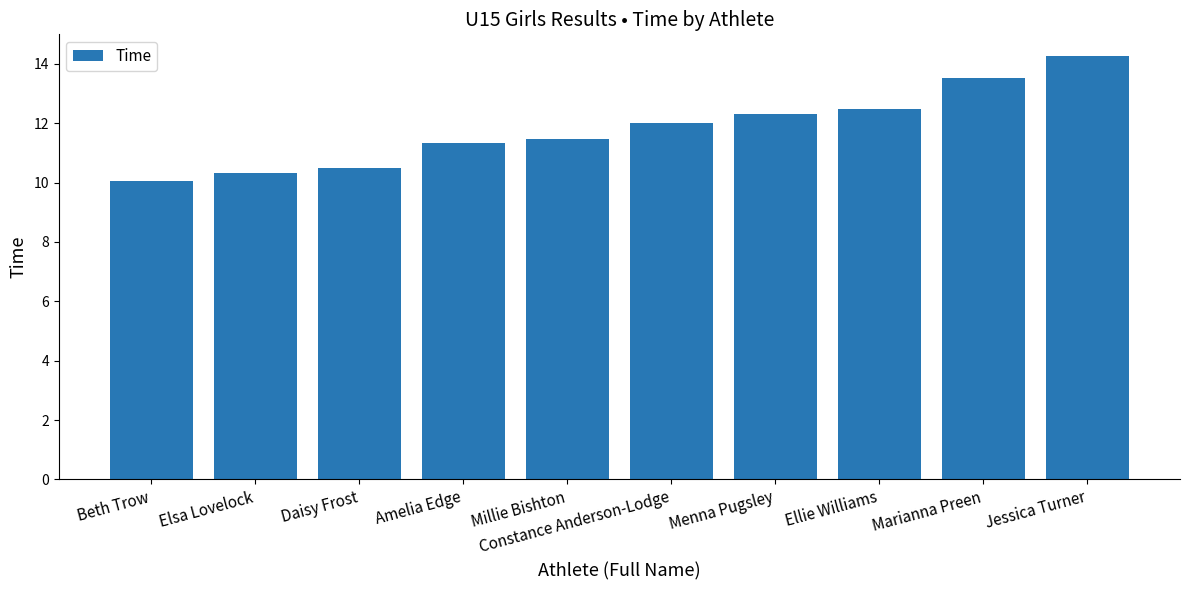

What is the sum of the values at Menna Pugsley and Daisy Frost?

22.8